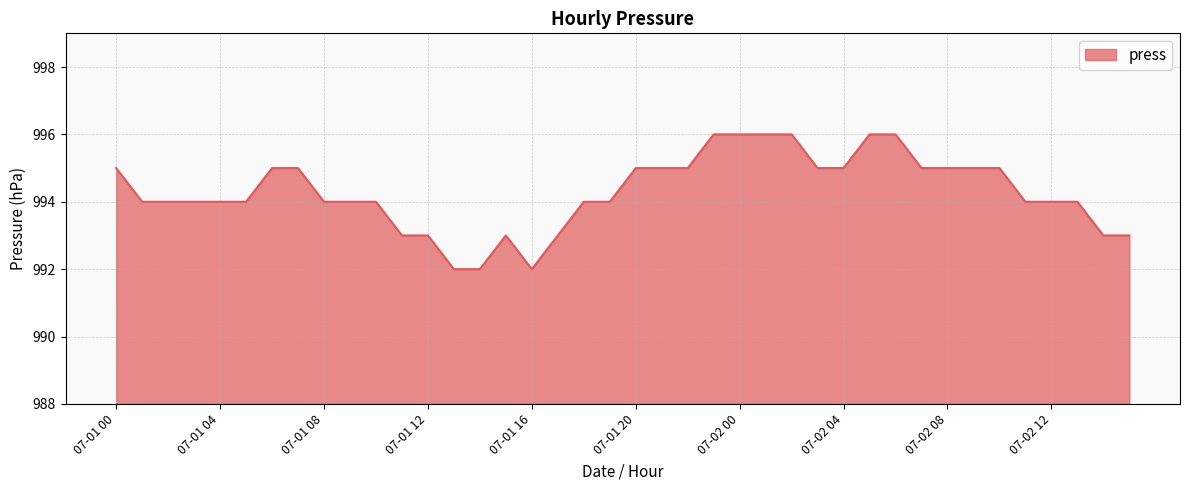

What is the difference between the maximum and minimum values?

4